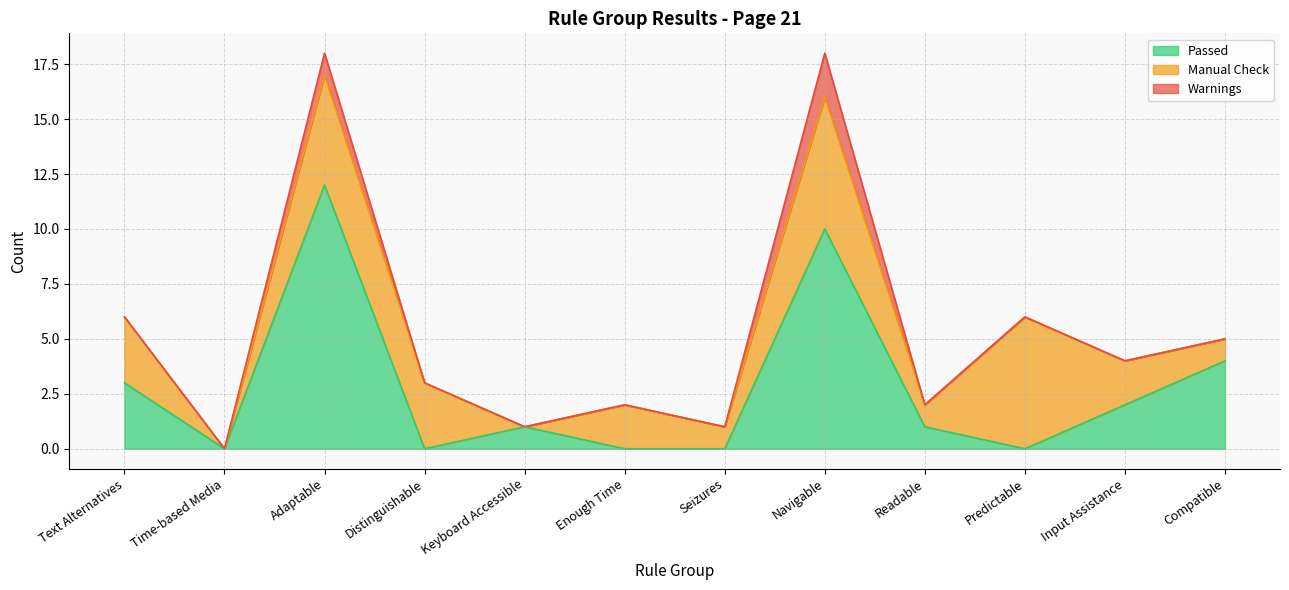

How many values in the Manual Check series exceed 2?

5